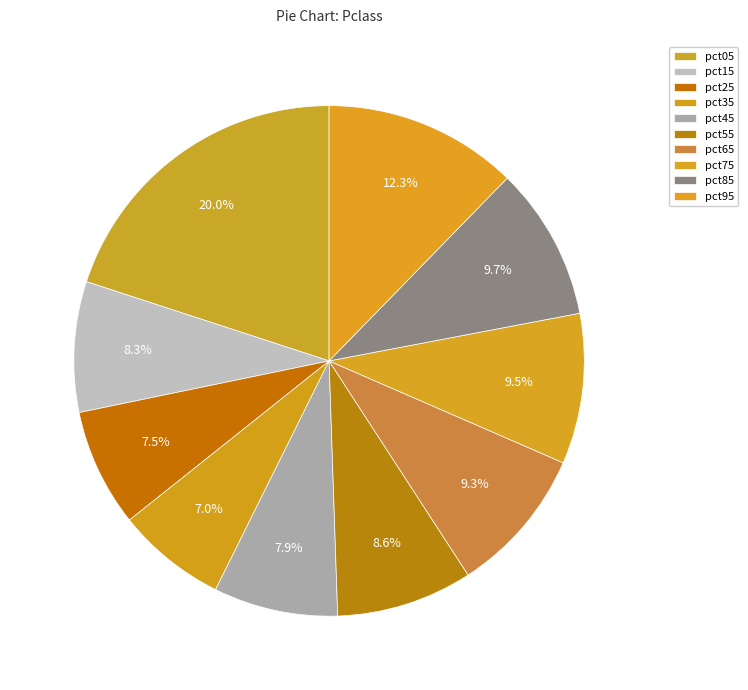

How many slices are in this pie chart?

10